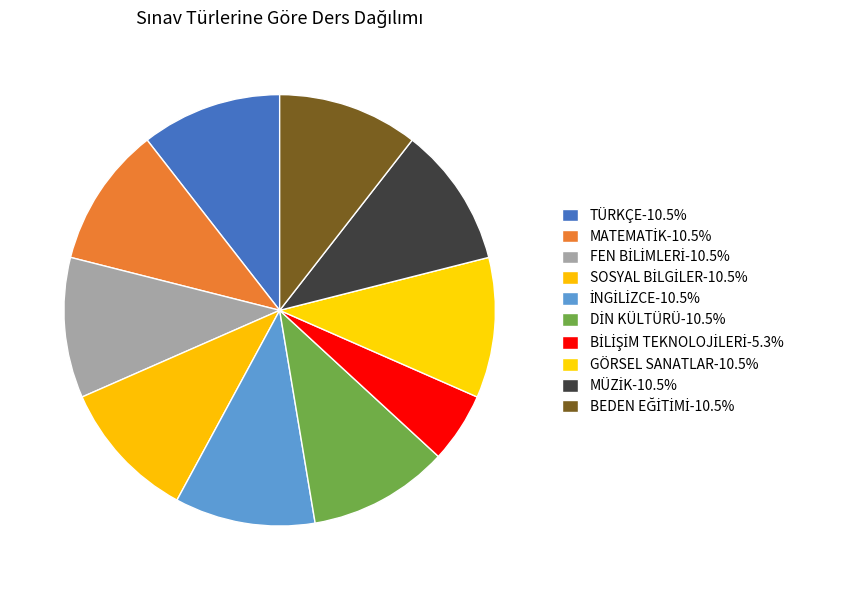

Is it true that TÜRKÇE is 11% of the pie?

True